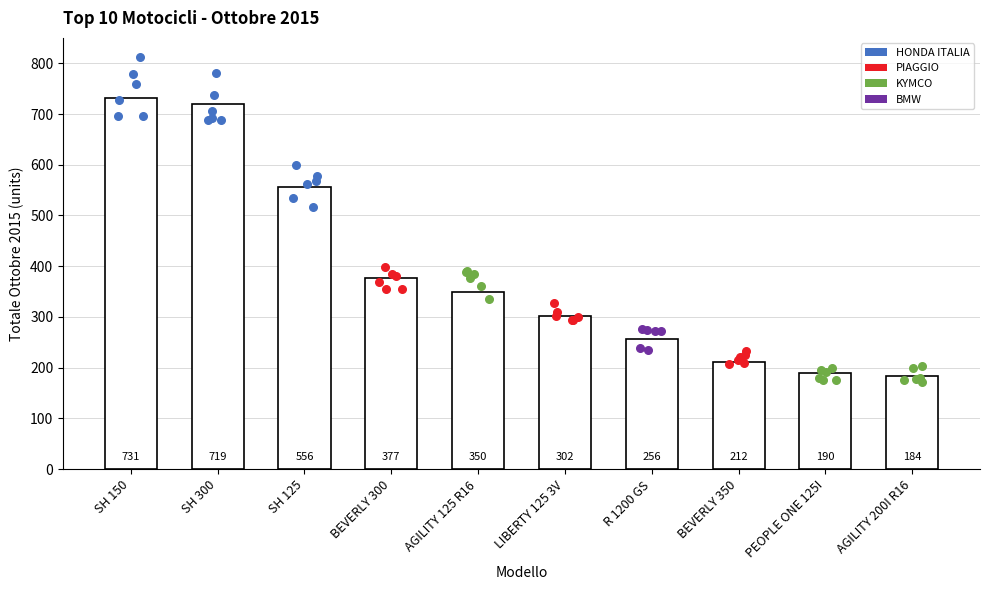

What is the change in value from SH 300 to BEVERLY 300?

-342